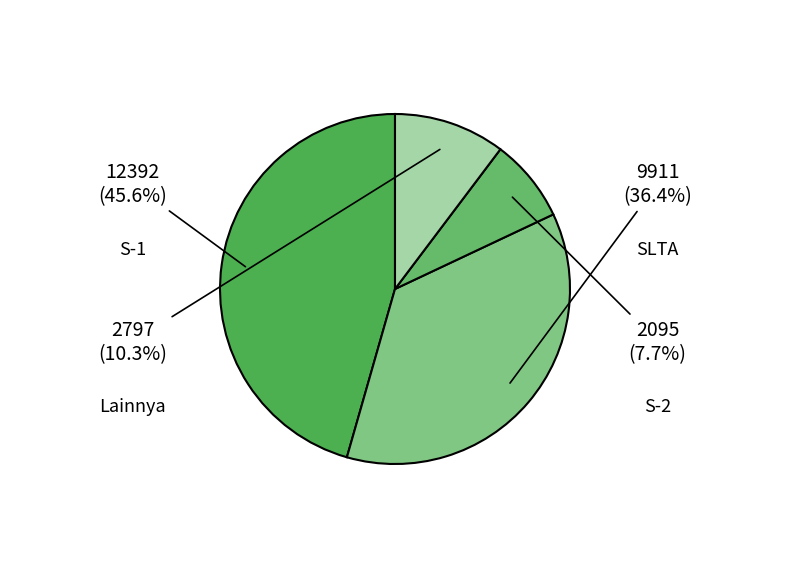

How many segments does this pie chart have?

4